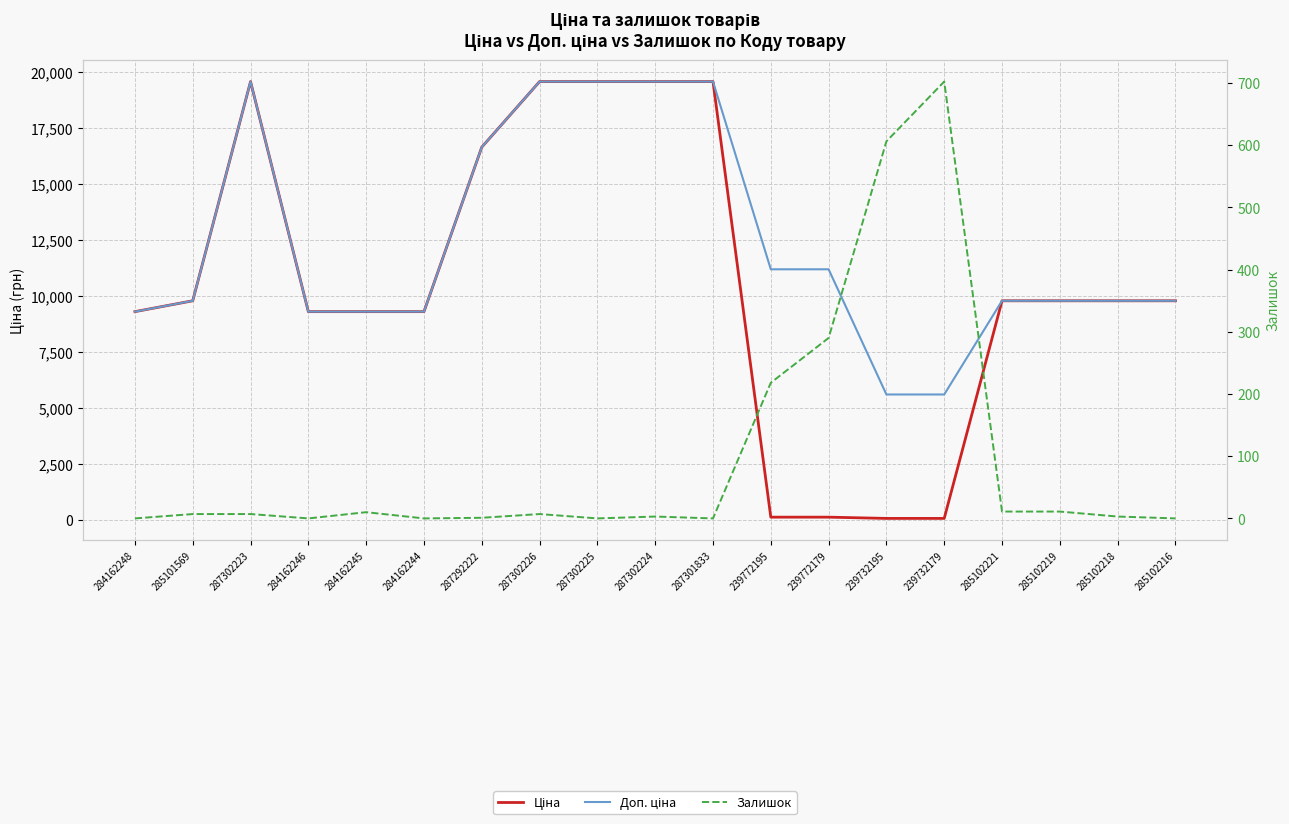

What is the approximate value of Доп. ціна at 287302225?

19564.9